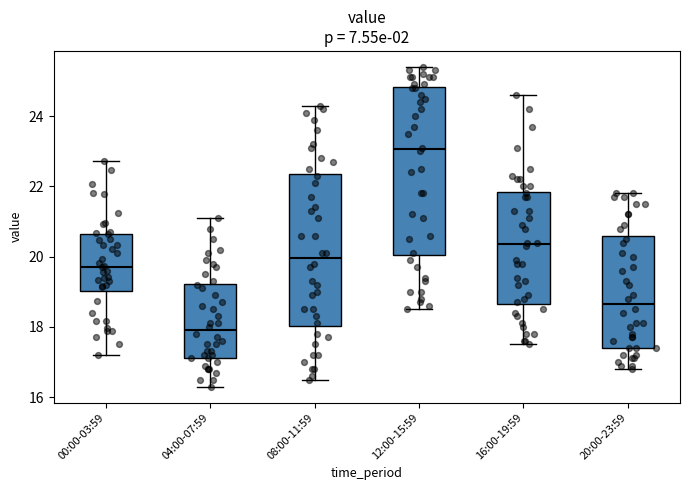

Where is the lower edge of the box for 00:00-03:59 on the y-axis? The values are not printed on the chart, so give them approximately, as read against the axis.

19.0